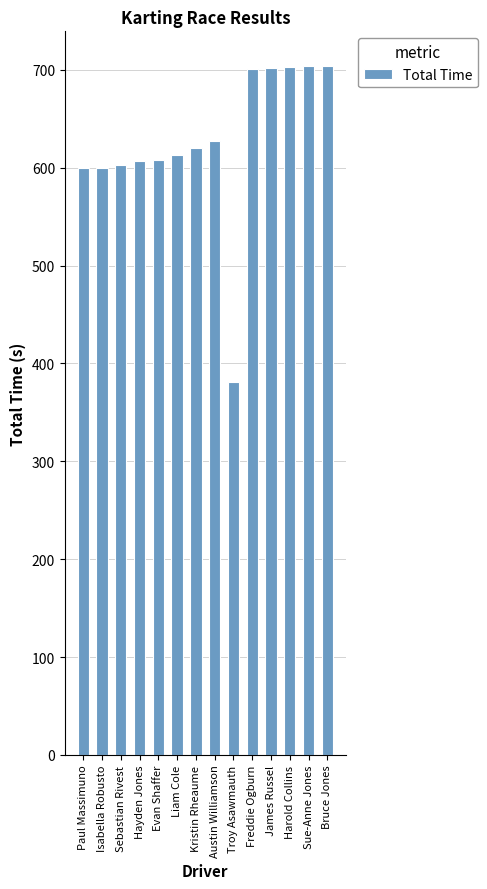

What is the difference between the values at Paul Massimuno and Freddie Ogburn?

101.3